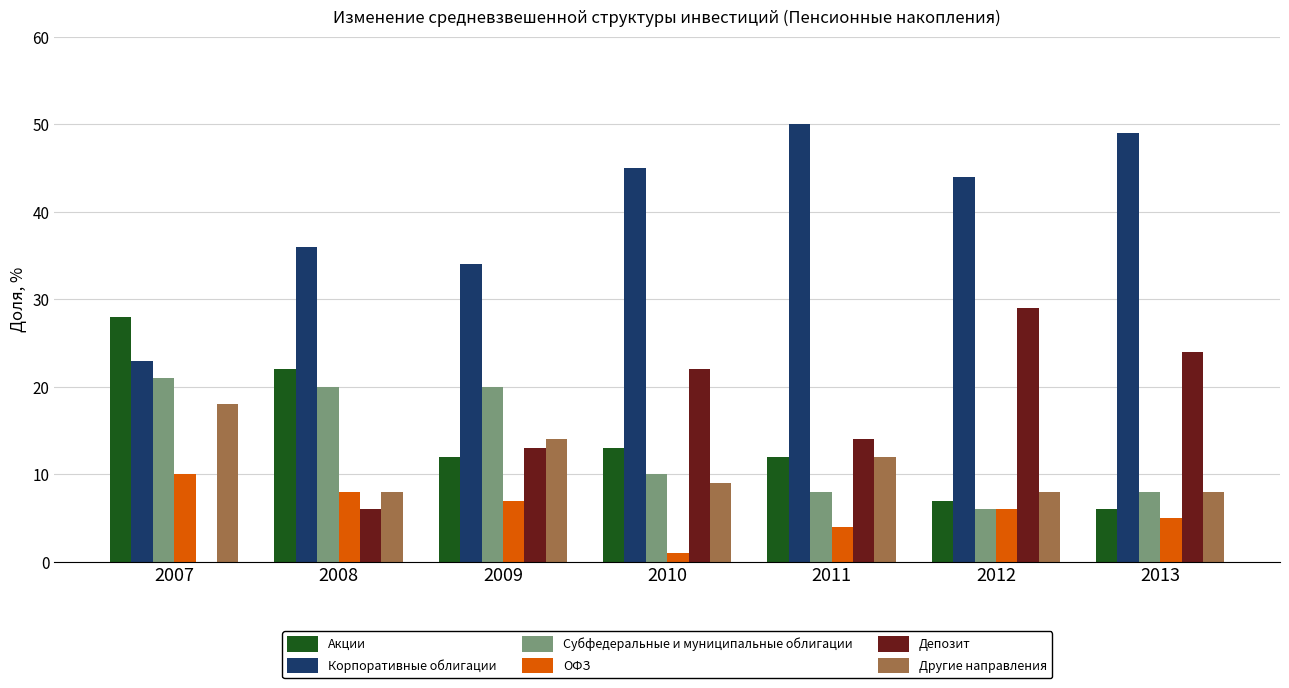

Which series changed the most between 2007 and 2011?

Корпоративные облигации